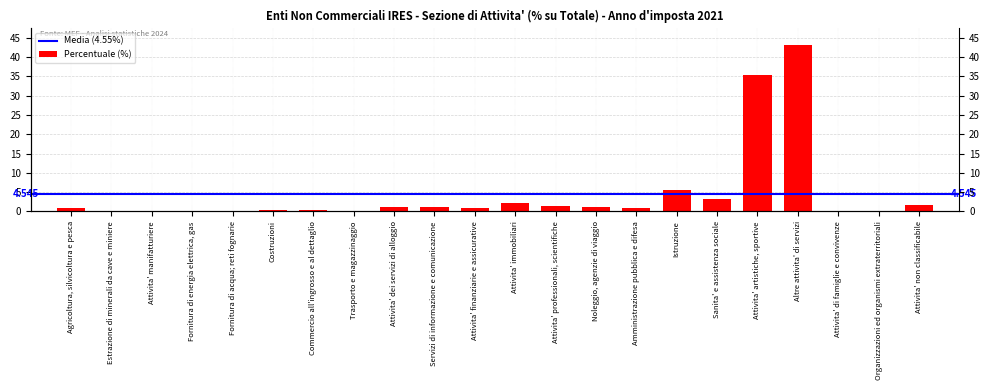

What is the difference between the second highest and second lowest values?

35.3